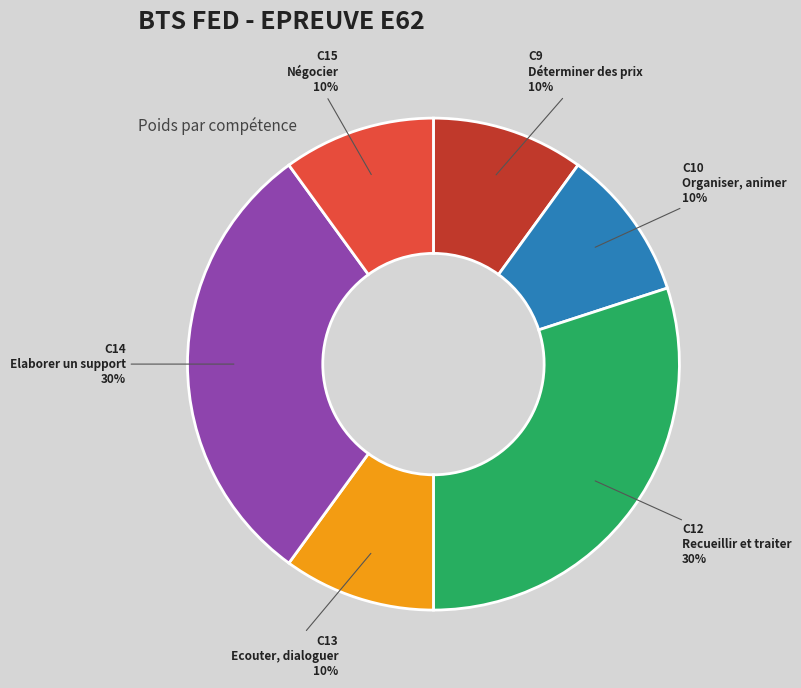

To the nearest percent, what percentage of the pie is C10 Organiser, animer?

10%